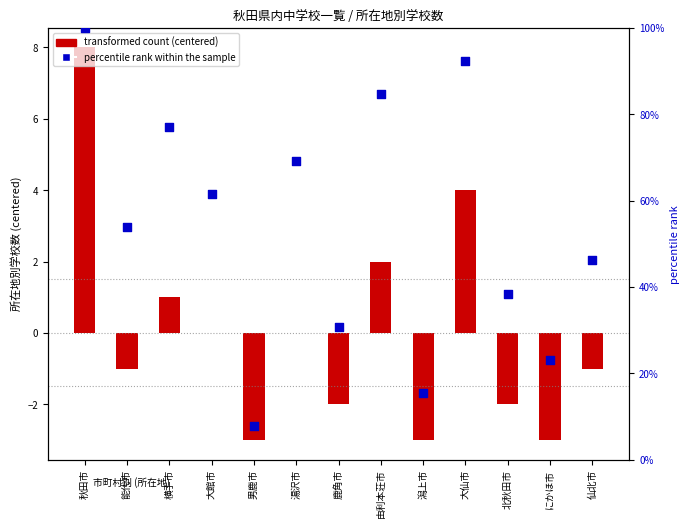

What is the total value across all series at 鹿角市?

28.8